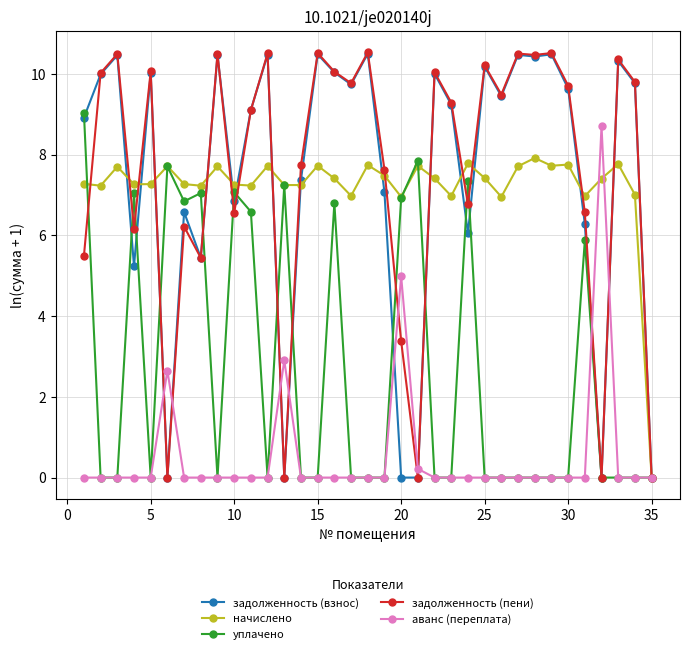

True or false: задолженность (взнос) has more than 0 points higher than both neighbors.

True